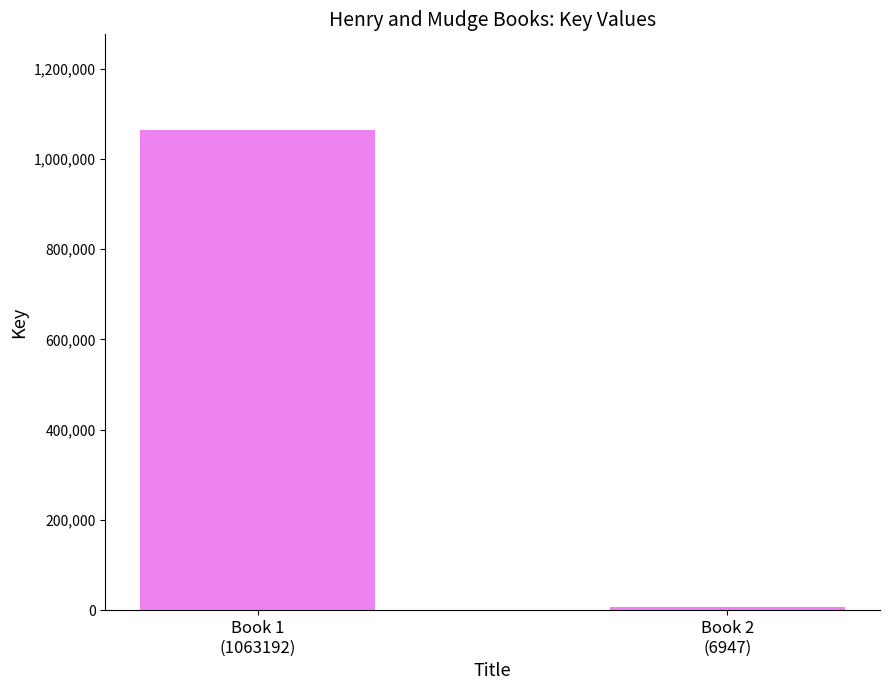

At which label is the value closest to 535069?

Book 2
(6947)